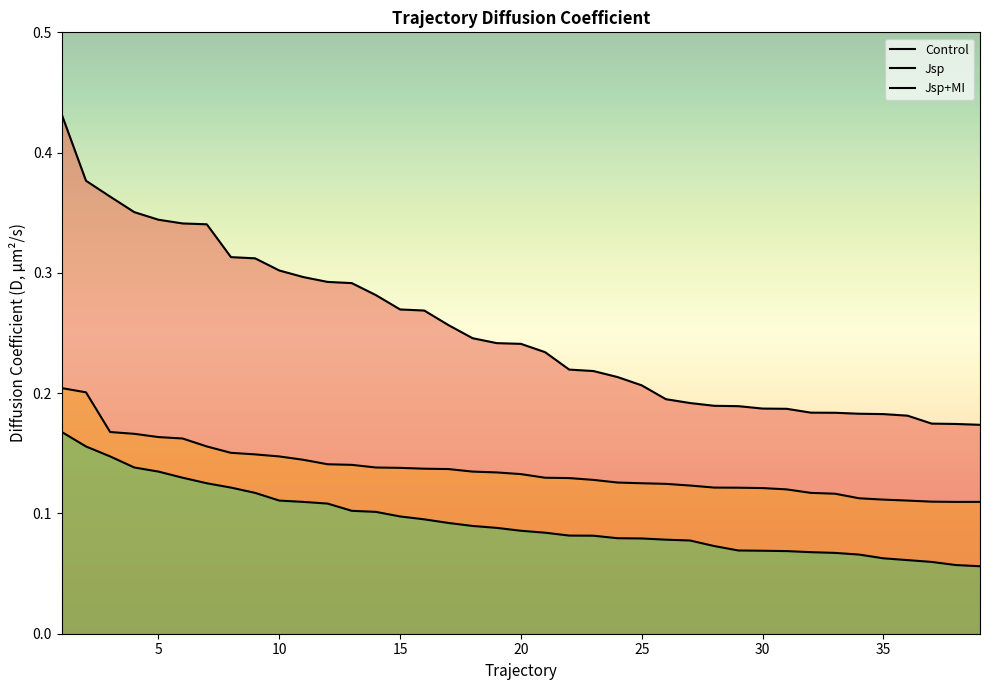

True or false: Control has a value of 0.2 at 19.

True